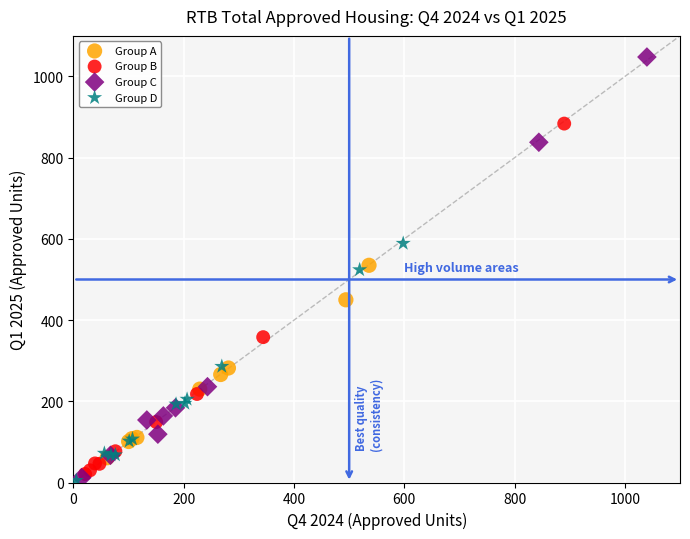

Which series has the largest Y range (max minus min)?

Group C